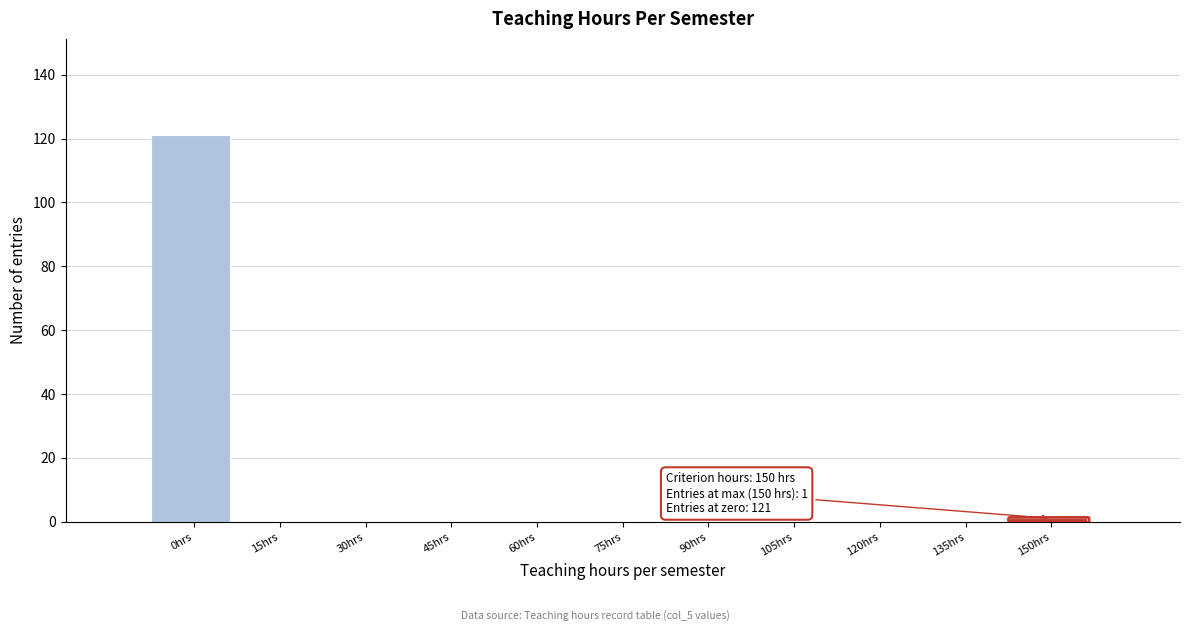

Reading left to right, what are all the values shown in this chart?

0hrs=121	15hrs=0	30hrs=0	45hrs=0	60hrs=0	75hrs=0	90hrs=0	105hrs=0	120hrs=0	135hrs=0	150hrs=1